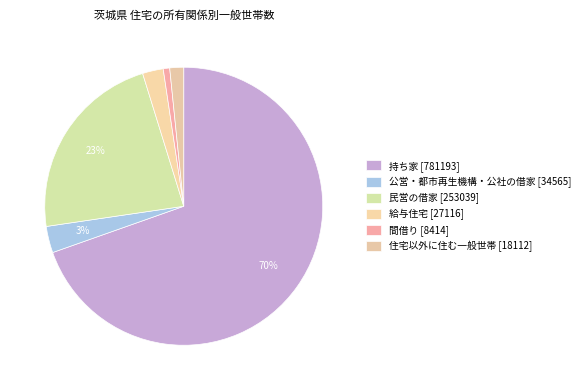

Which slice is the smallest?

間借り